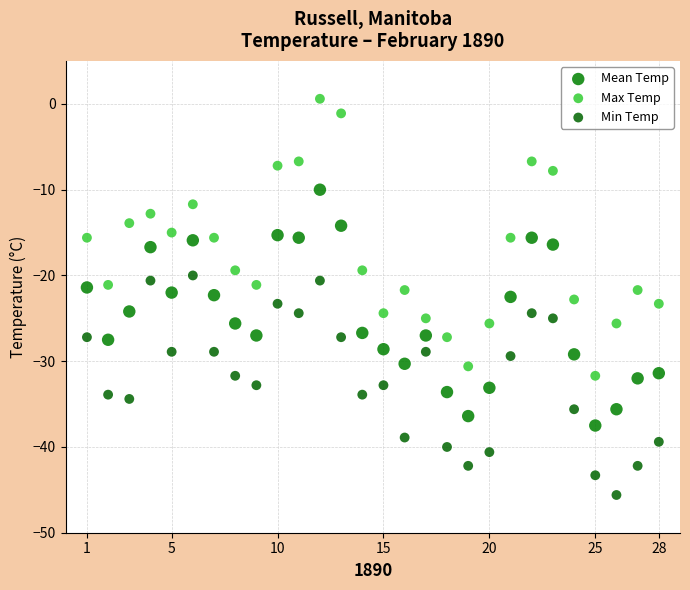

Which series contains the highest Y value?

Max Temp